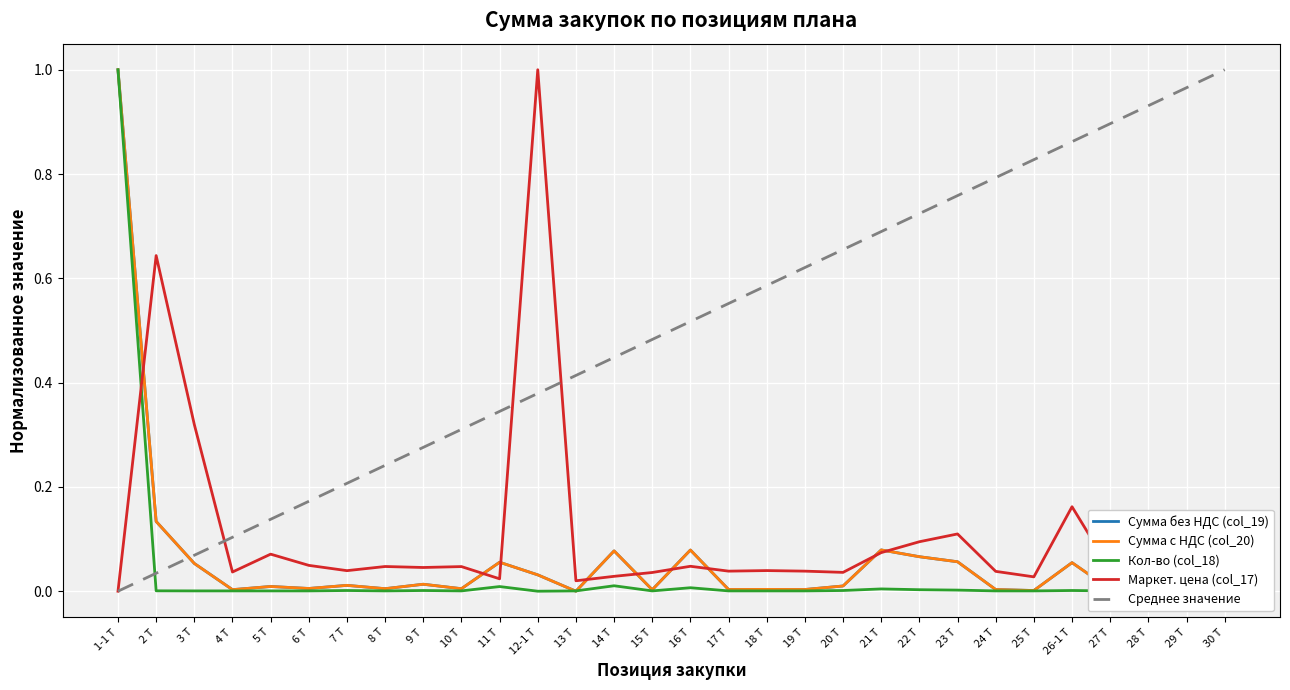

How many interior local peaks does the Маркет. цена (col_17) series have?

10